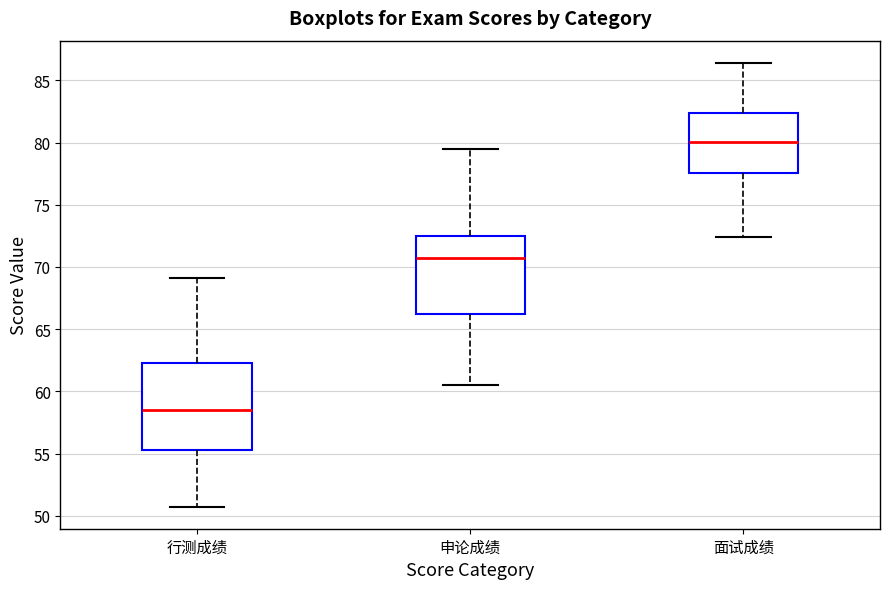

Which box's median line is the highest?

面试成绩